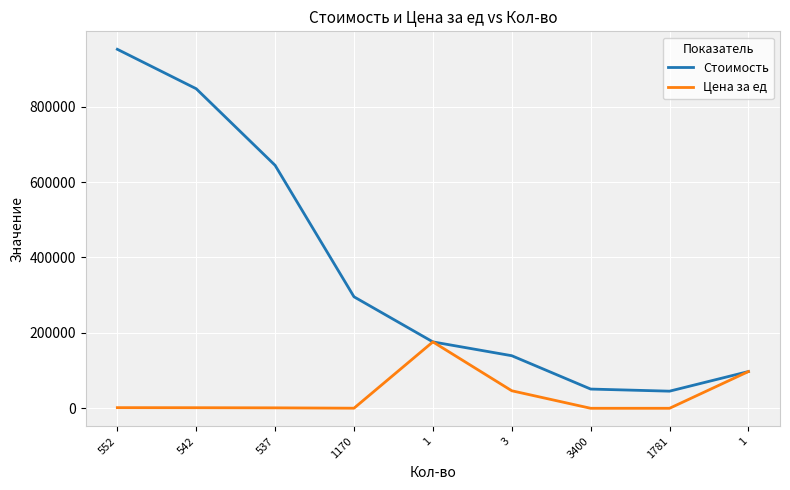

Which label corresponds to the largest value in the chart?

552